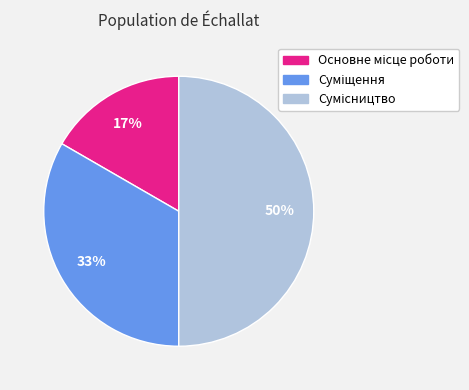

To the nearest percent, what is the difference between the largest and smallest slice percentages?

33%